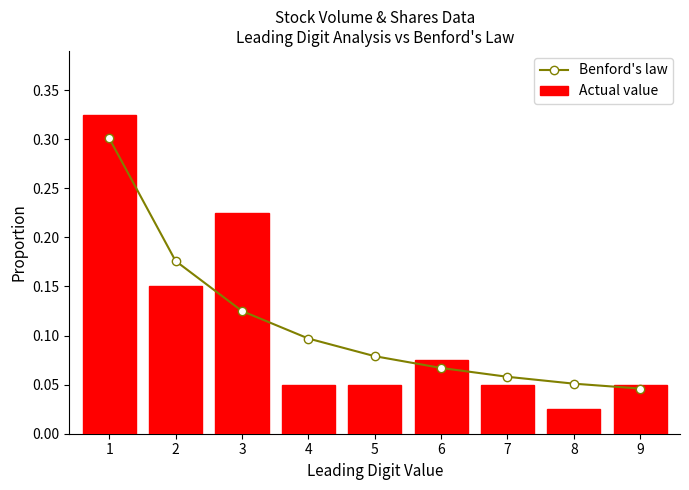

Reading left to right, what are all the values shown in this chart?

Benford's law: 0.3	0.2	0.1	0.1	0.1	0.1	0.1	0.1	0.0
Actual value: 0.3	0.1	0.2	0.1	0.1	0.1	0.1	0.0	0.1